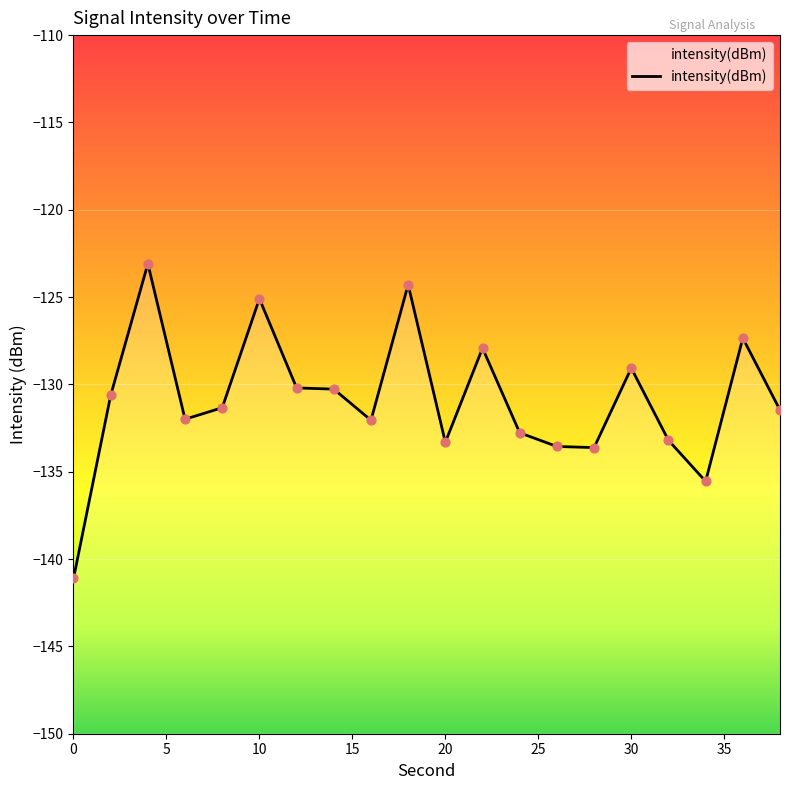

Between 30 and 18, which is larger?

18